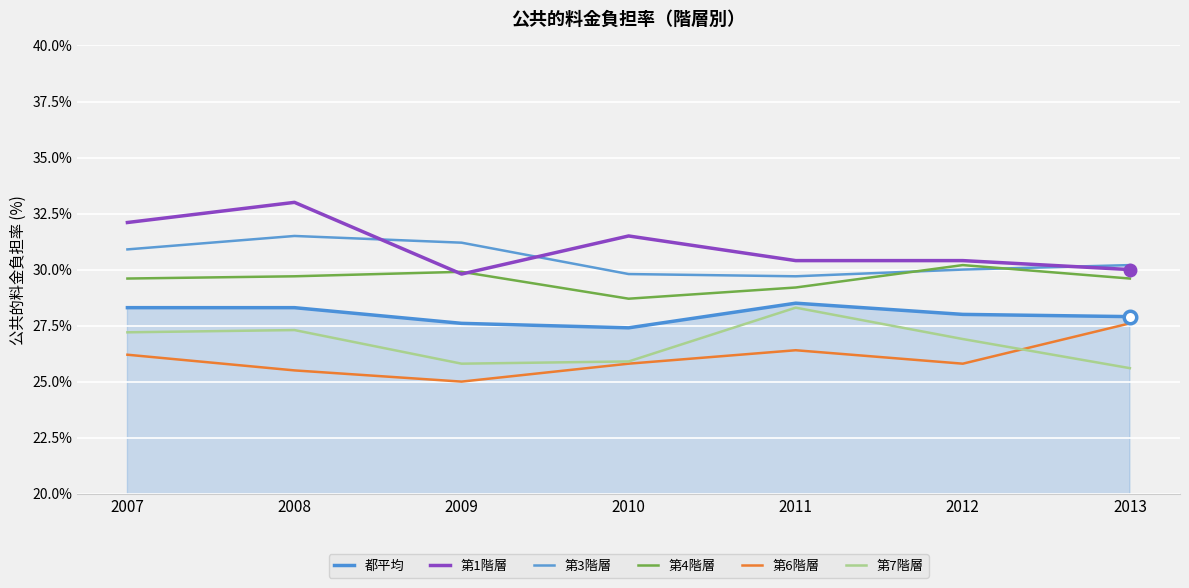

At which category is the sum across all series the highest?

2008